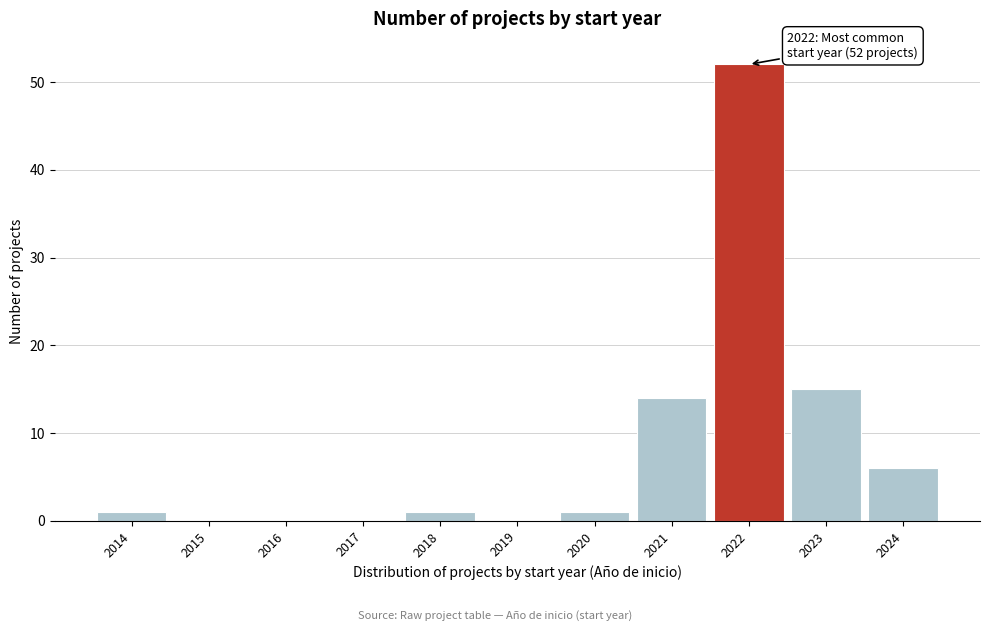

Over which range of the x-axis is the bar tallest?

2021.5 to 2022.5